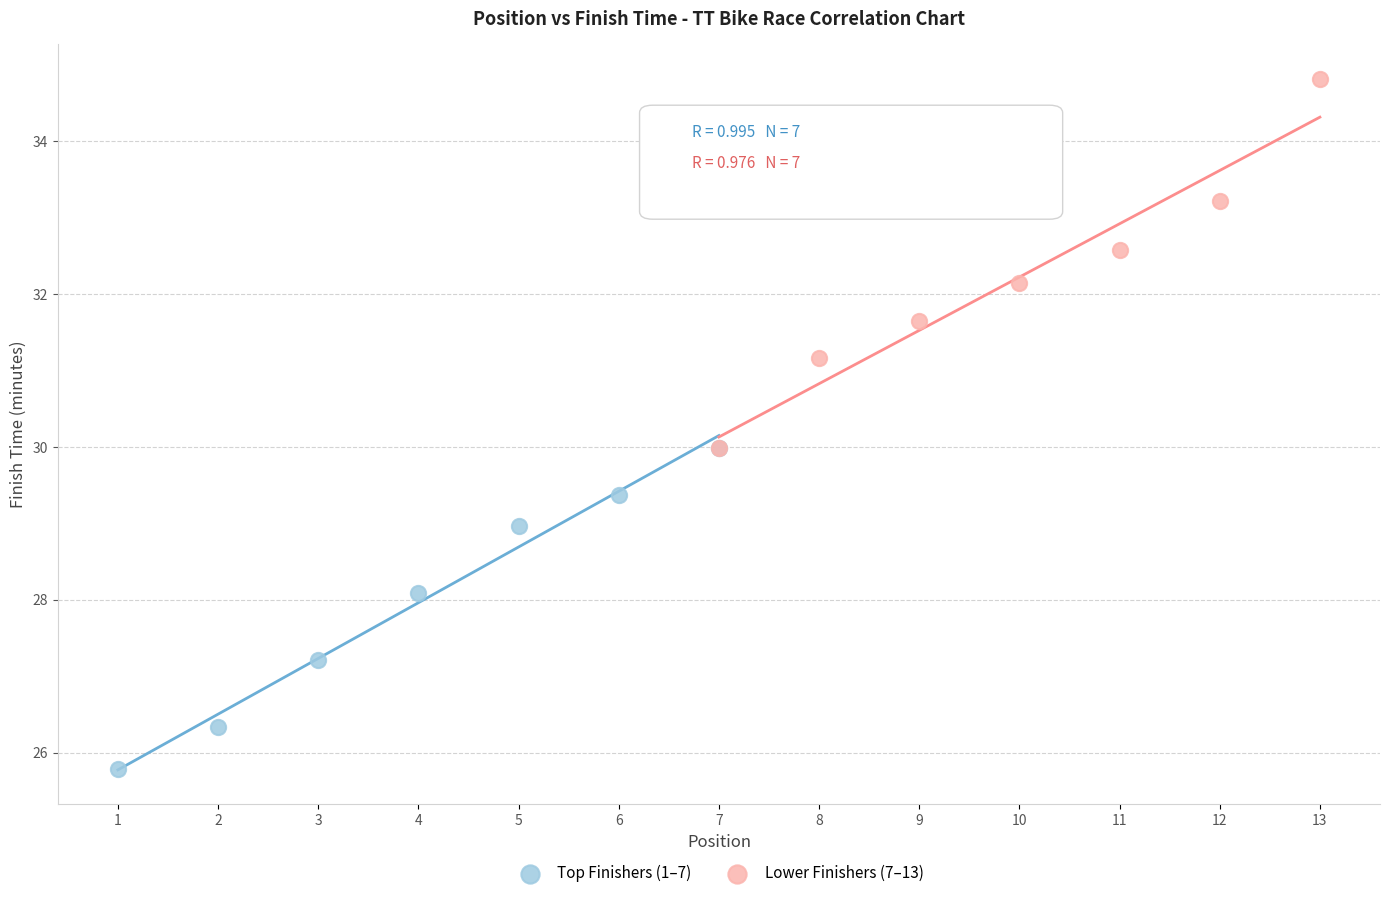

Which series reaches the minimum Y coordinate?

Top Finishers (1–7)